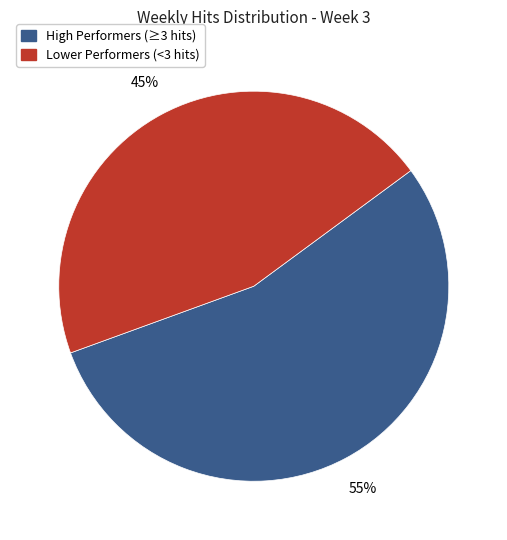

To the nearest percent, what is the average slice percentage?

50%